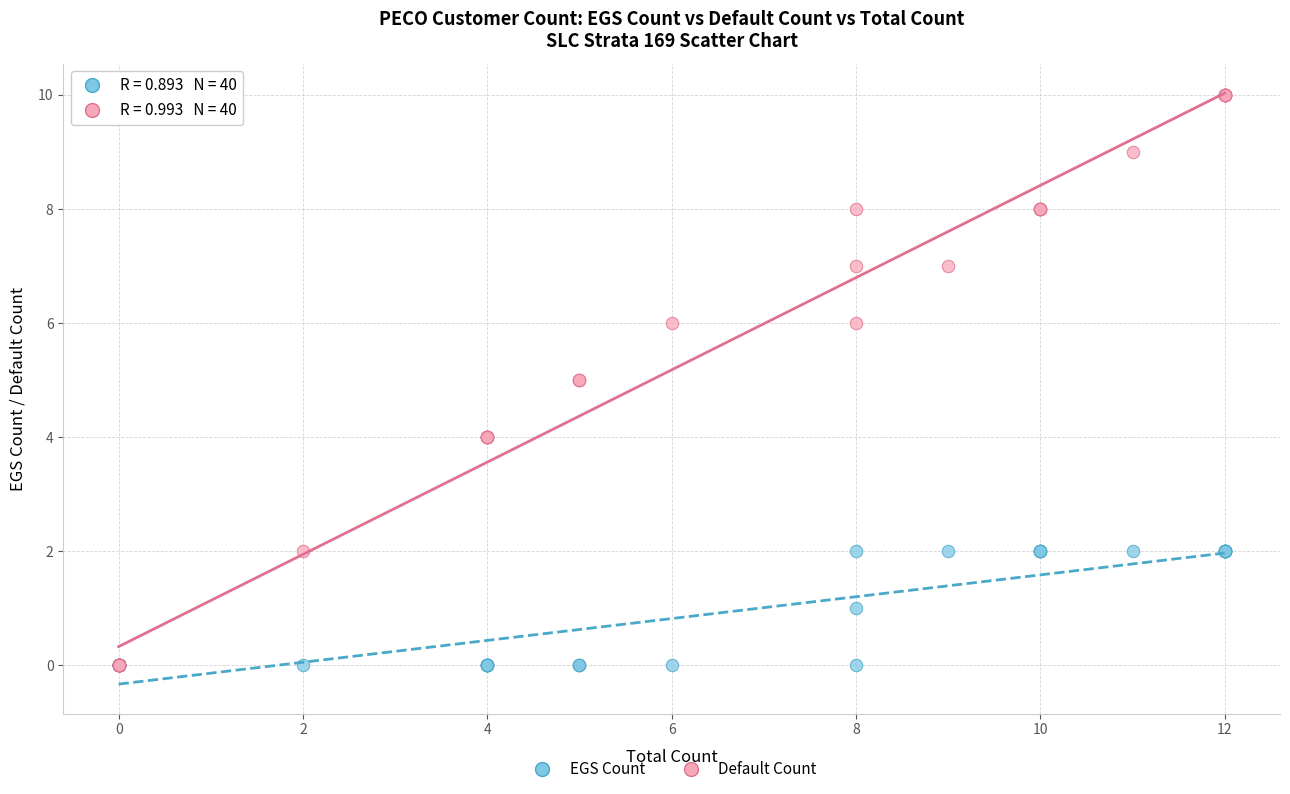

What are all the series names shown in the legend?

EGS Count, Default Count